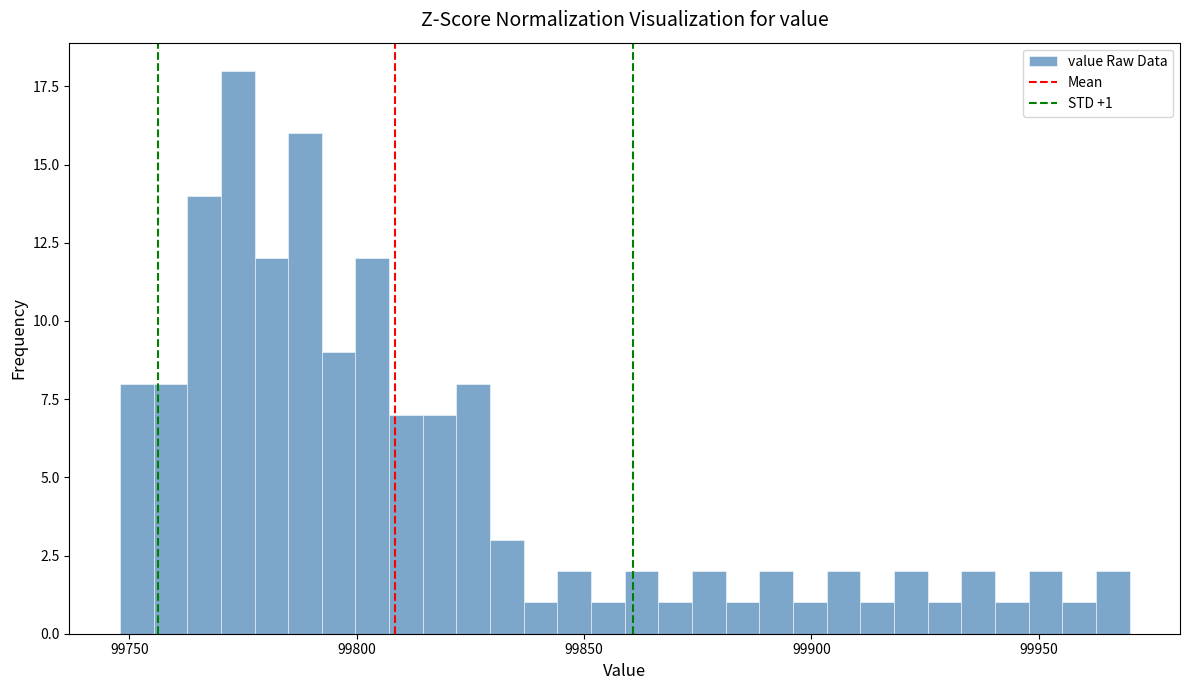

Read against the x-axis, roughly where is the centre of the tallest bar?

99775